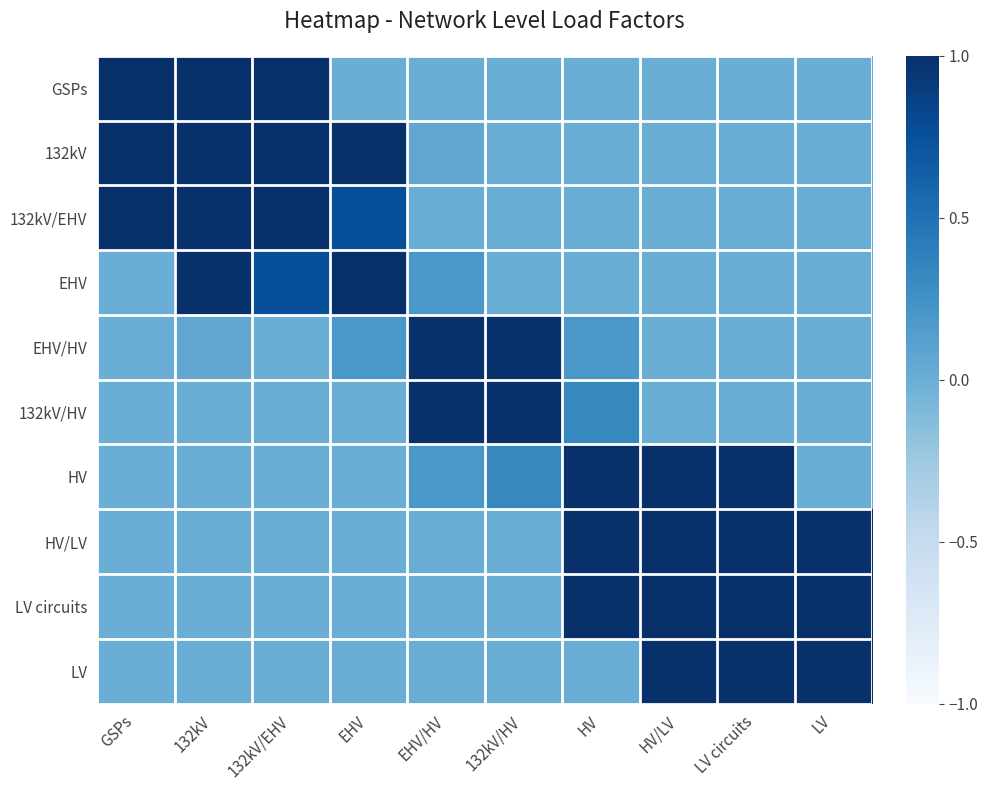

Reading left to right, what are all the values shown in this chart?

GSPs: GSPs=1.0	132kV=1.1	132kV/EHV=1.1	EHV=0.0	EHV/HV=0.0	132kV/HV=0.0	HV=0.0	HV/LV=0.0	LV circuits=0.0	LV=0.0
132kV: GSPs=1.1	132kV=1.0	132kV/EHV=1.1	EHV=1.1	EHV/HV=0.1	132kV/HV=0.0	HV=0.0	HV/LV=0.0	LV circuits=0.0	LV=0.0
132kV/EHV: GSPs=1.1	132kV=1.1	132kV/EHV=1.0	EHV=0.8	EHV/HV=0.0	132kV/HV=0.0	HV=0.0	HV/LV=0.0	LV circuits=0.0	LV=0.0
EHV: GSPs=0.0	132kV=1.1	132kV/EHV=0.8	EHV=1.0	EHV/HV=0.2	132kV/HV=0.0	HV=0.0	HV/LV=0.0	LV circuits=0.0	LV=0.0
EHV/HV: GSPs=0.0	132kV=0.1	132kV/EHV=0.0	EHV=0.2	EHV/HV=1.0	132kV/HV=1.0	HV=0.2	HV/LV=0.0	LV circuits=0.0	LV=0.0
132kV/HV: GSPs=0.0	132kV=0.0	132kV/EHV=0.0	EHV=0.0	EHV/HV=1.0	132kV/HV=1.0	HV=0.3	HV/LV=0.0	LV circuits=0.0	LV=0.0
HV: GSPs=0.0	132kV=0.0	132kV/EHV=0.0	EHV=0.0	EHV/HV=0.2	132kV/HV=0.3	HV=1.0	HV/LV=1.1	LV circuits=1.1	LV=0.0
HV/LV: GSPs=0.0	132kV=0.0	132kV/EHV=0.0	EHV=0.0	EHV/HV=0.0	132kV/HV=0.0	HV=1.1	HV/LV=1.0	LV circuits=1.1	LV=1.0
LV circuits: GSPs=0.0	132kV=0.0	132kV/EHV=0.0	EHV=0.0	EHV/HV=0.0	132kV/HV=0.0	HV=1.1	HV/LV=1.1	LV circuits=1.0	LV=1.0
LV: GSPs=0.0	132kV=0.0	132kV/EHV=0.0	EHV=0.0	EHV/HV=0.0	132kV/HV=0.0	HV=0.0	HV/LV=1.0	LV circuits=1.0	LV=1.1